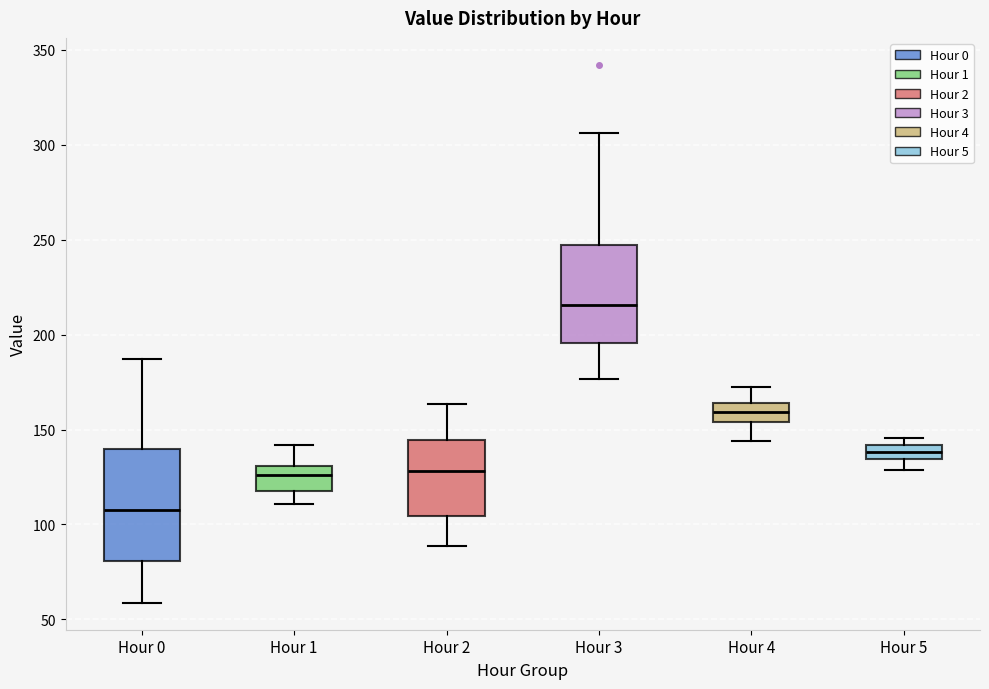

Comparing the boxes themselves (not the whiskers), which one is the tallest?

Hour 0